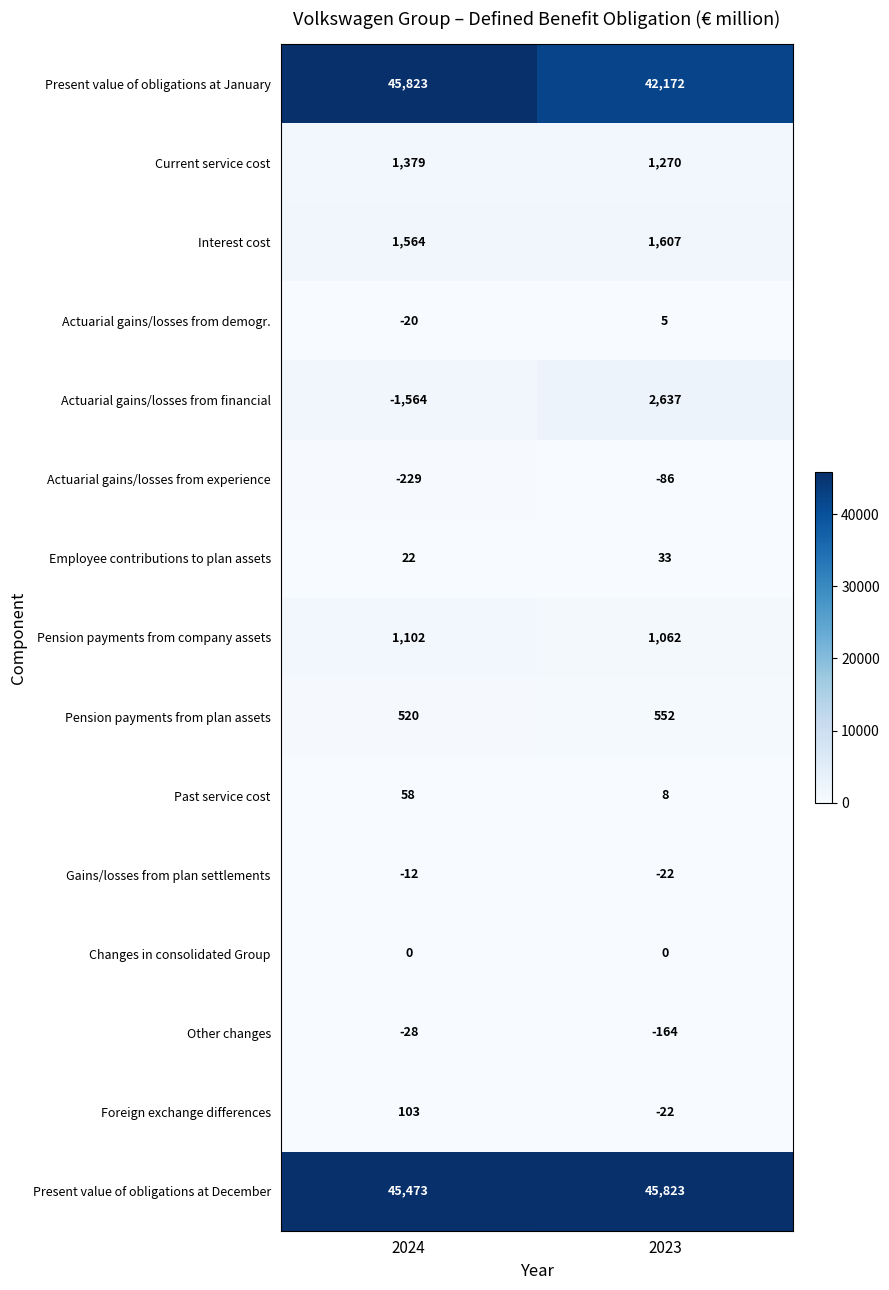

Which category has the lowest value in the Actuarial gains/losses from demogr. series?

2024